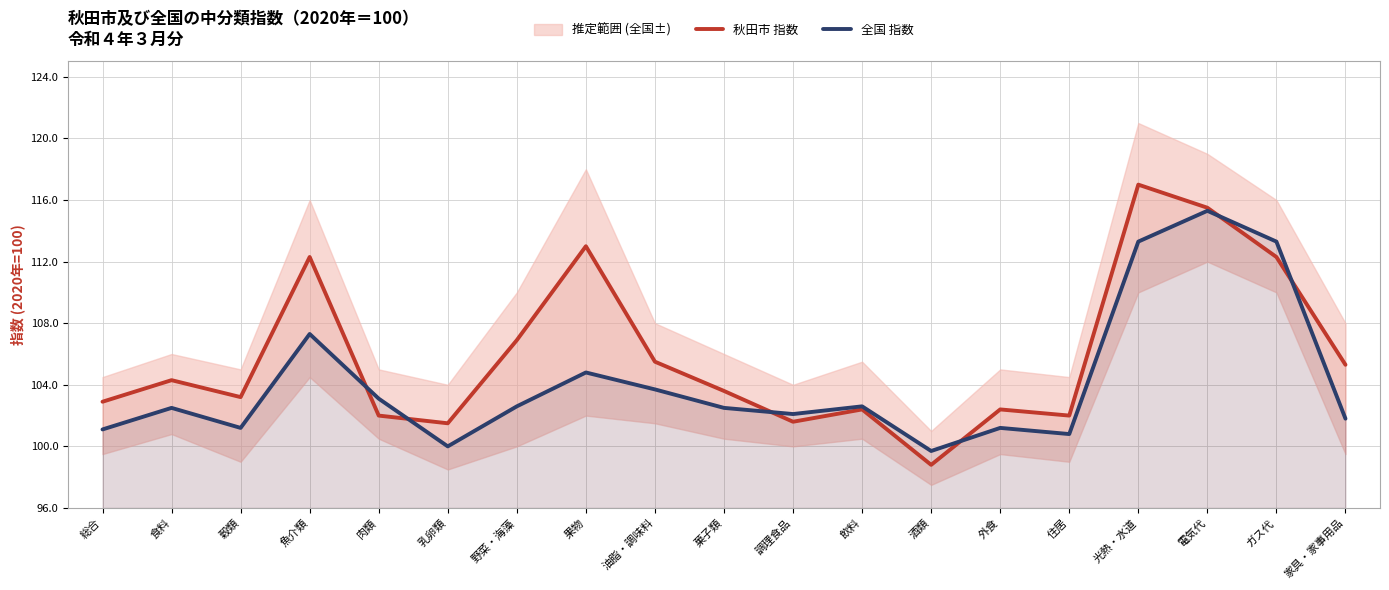

How many data points does each series have?

19